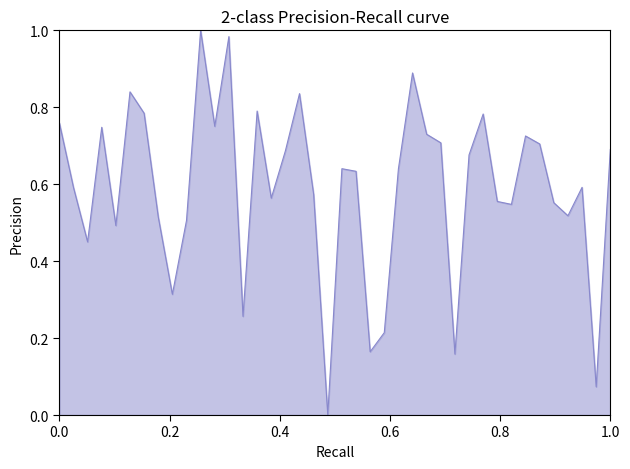

True or false: there are more than 2 points higher than both neighbors.

True